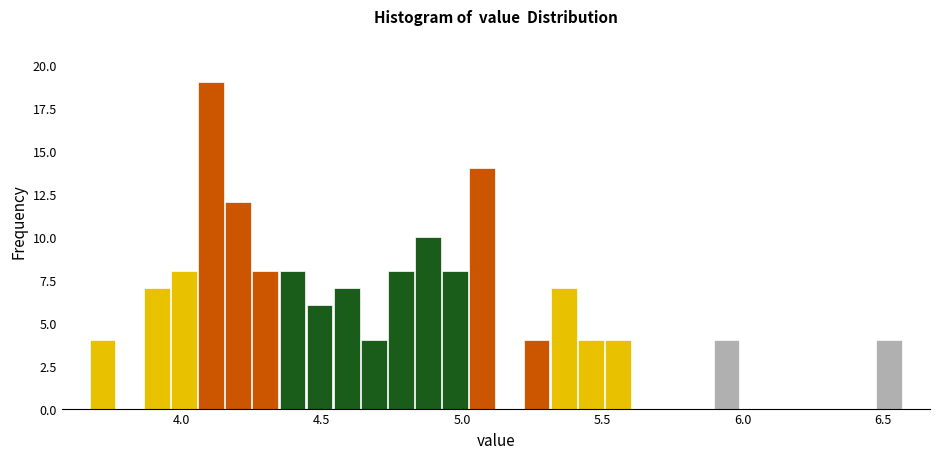

Around what value on the x-axis is the tallest bar? Give the approximate position of its centre, as read against the axis.

4.10